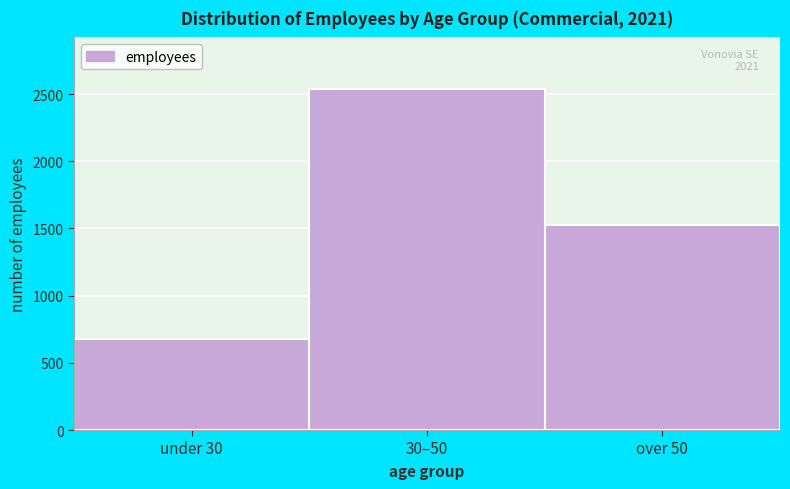

Reading left to right, list all the values displayed in this chart.

under 30=674	30–50=2541	over 50=1527